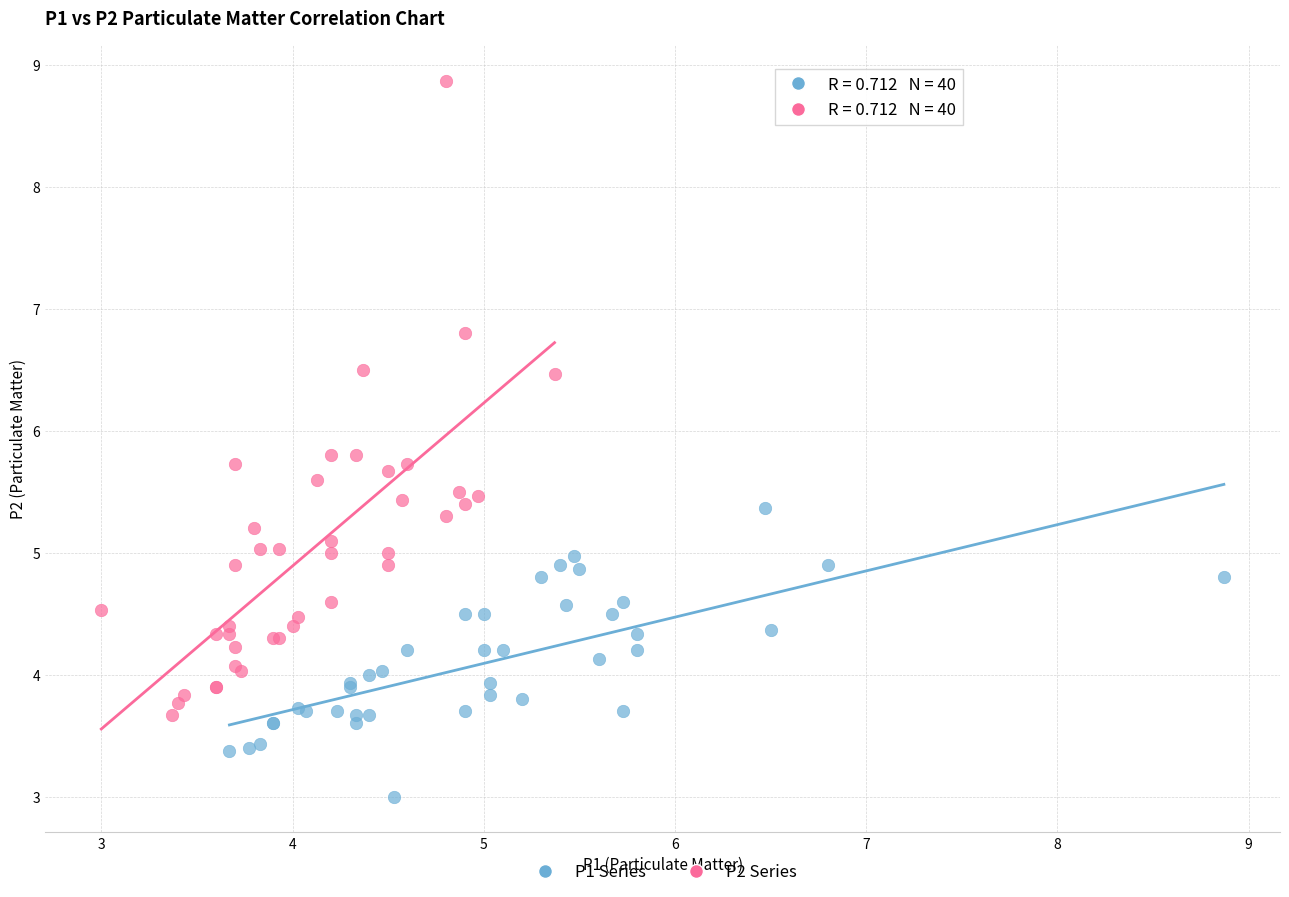

What are all the series names shown in the legend?

P1 Series, P2 Series